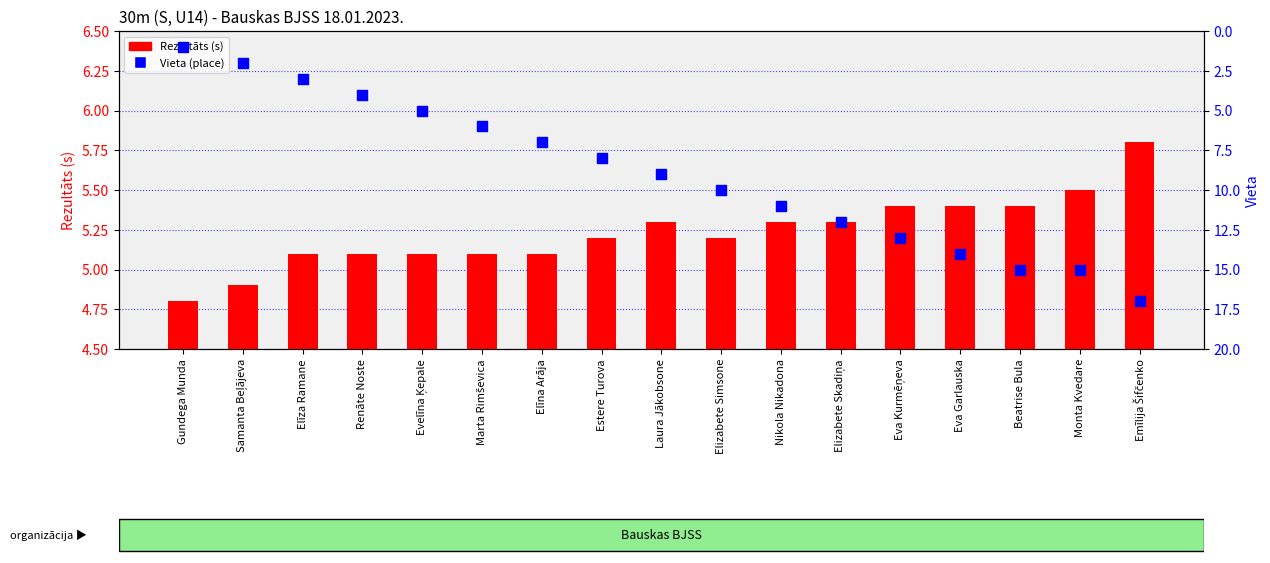

Is the value of Rezultāts (s) at Monta Kvedare greater than the value of Vieta (place) at Elīna Arāja?

No